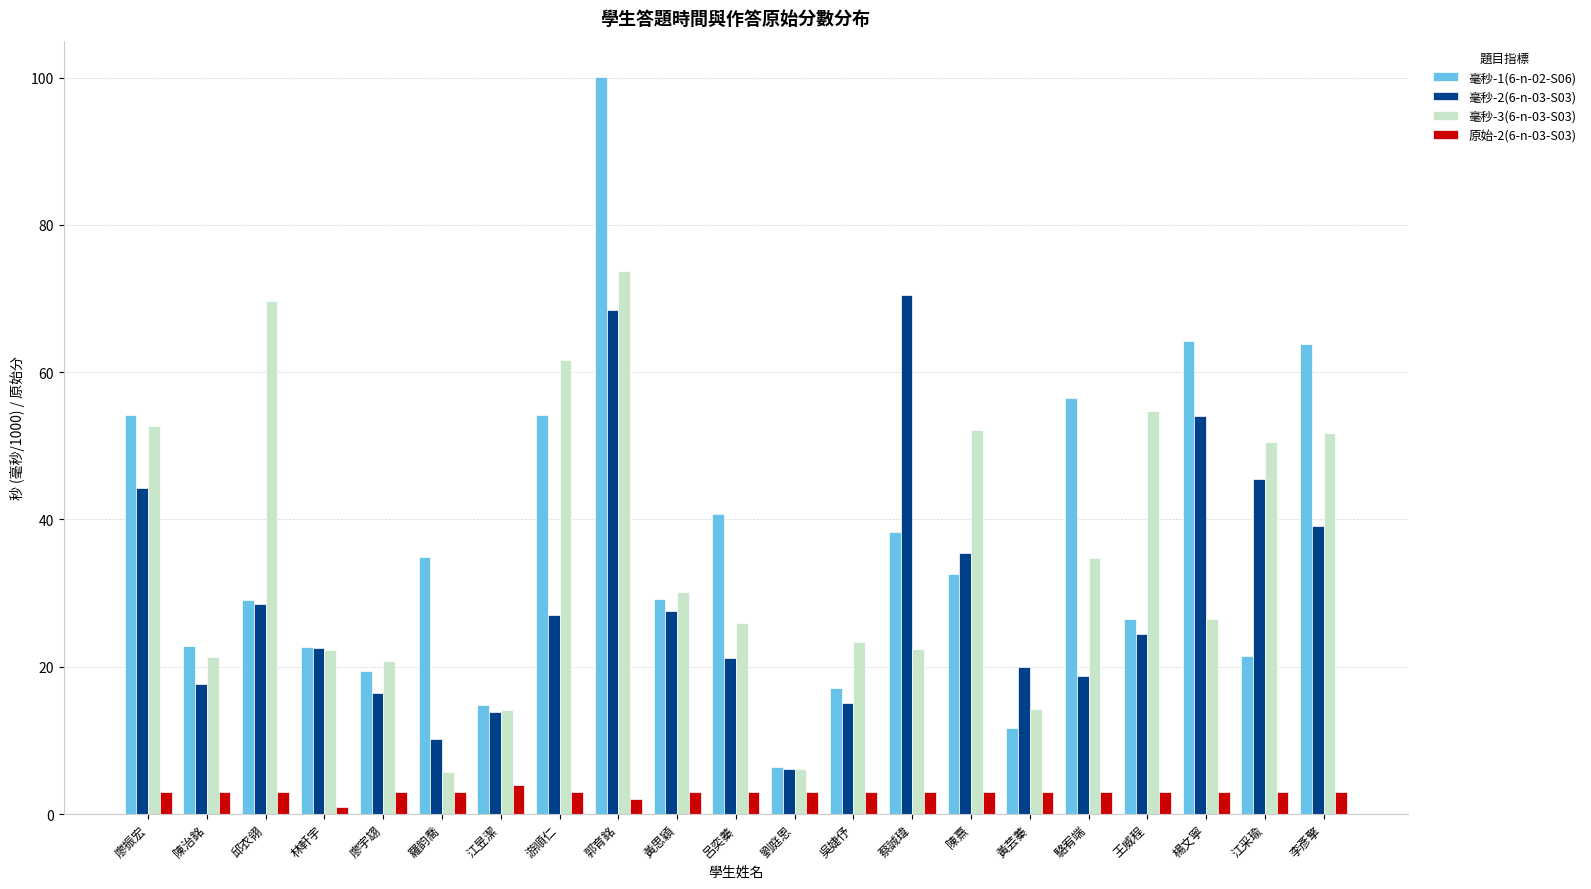

What is the sum of all 毫秒-2(6-n-03-S03) values?

626.5